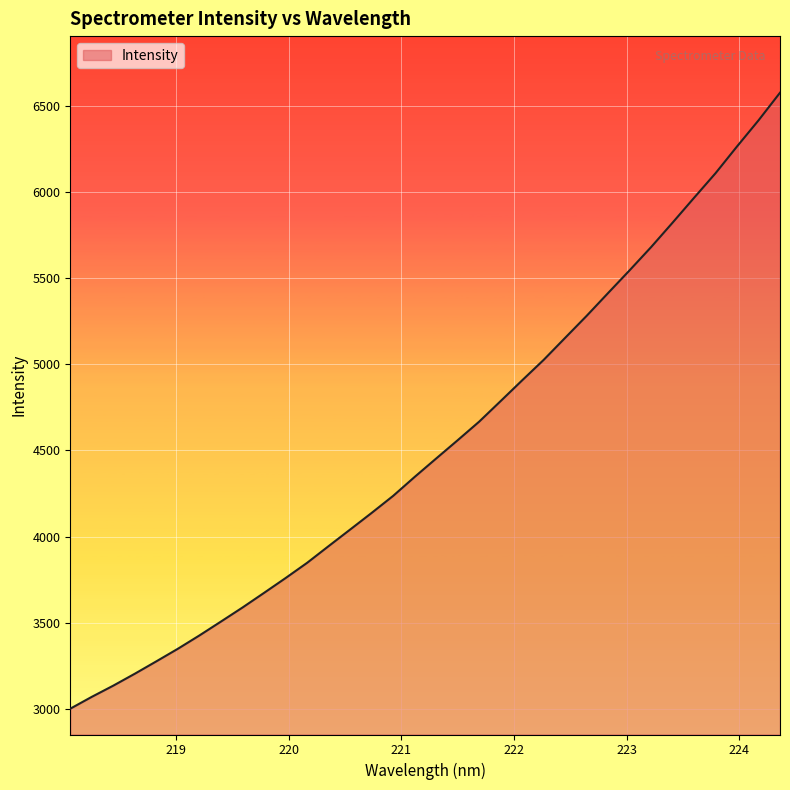

What is the smallest value displayed?

2999.8